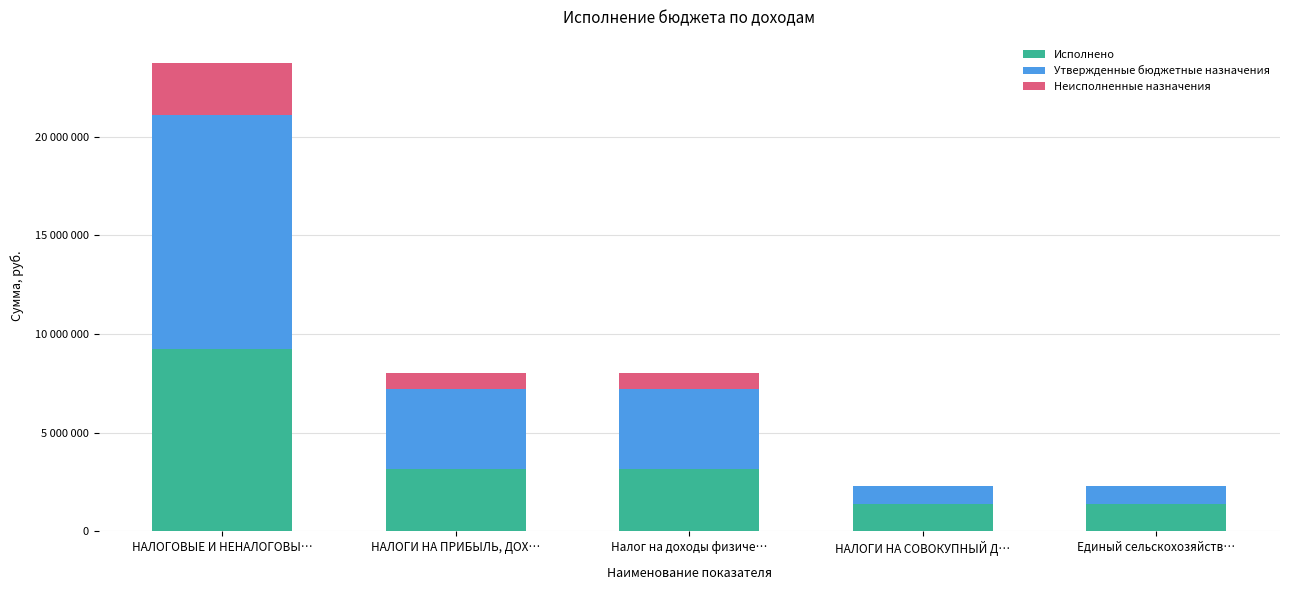

Are the bars grouped side by side (vs. stacked)?

No